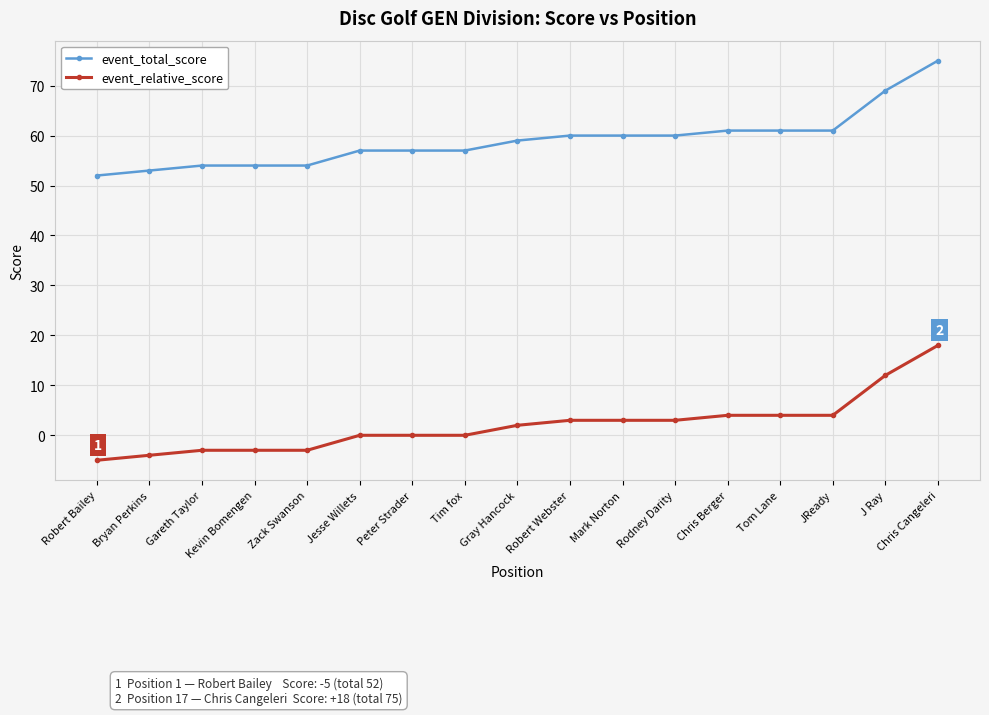

What are all the series names shown in the legend?

event_total_score, event_relative_score